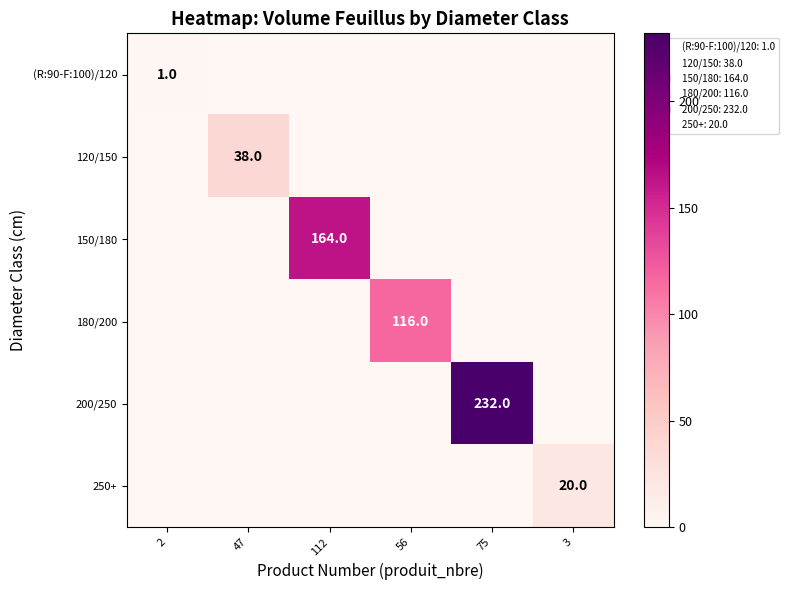

Count the number of categories in the chart.

6